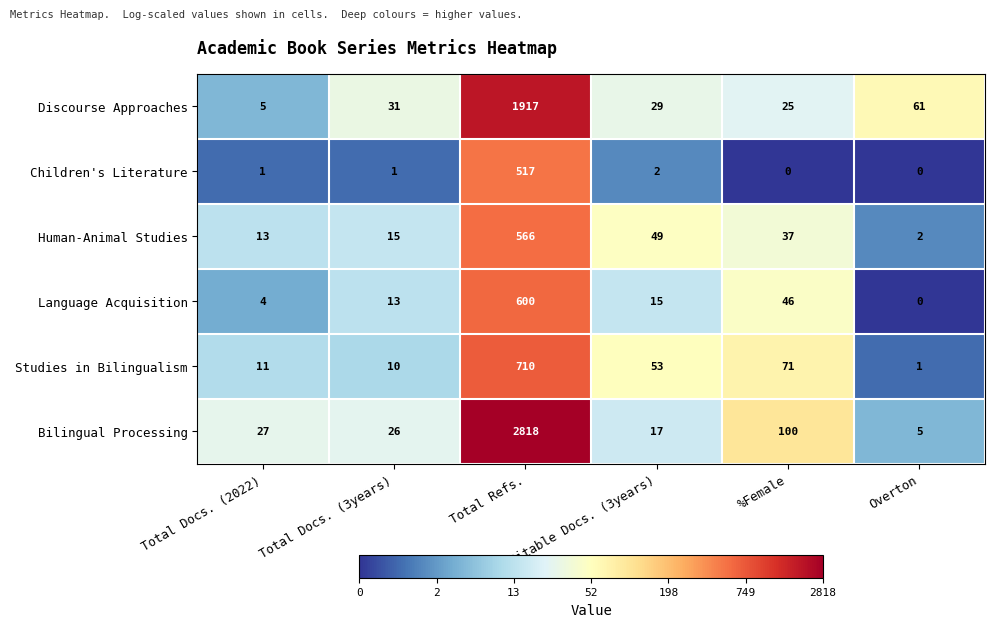

At which category does the chart reach its peak across all series?

Total Refs.